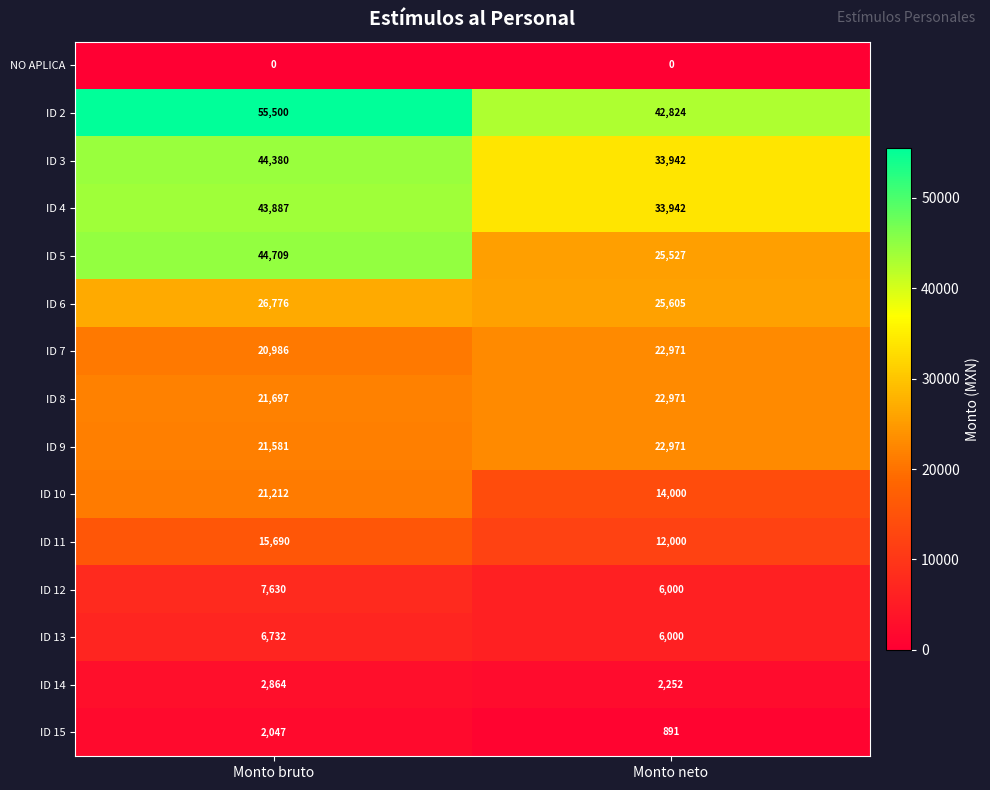

True or false: ID 10 has a value of 31661 at Monto bruto.

False